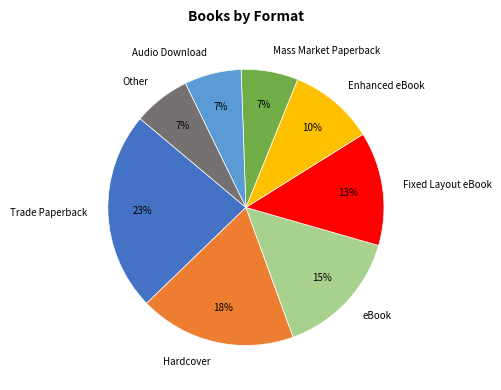

How many slices are in this pie chart?

8